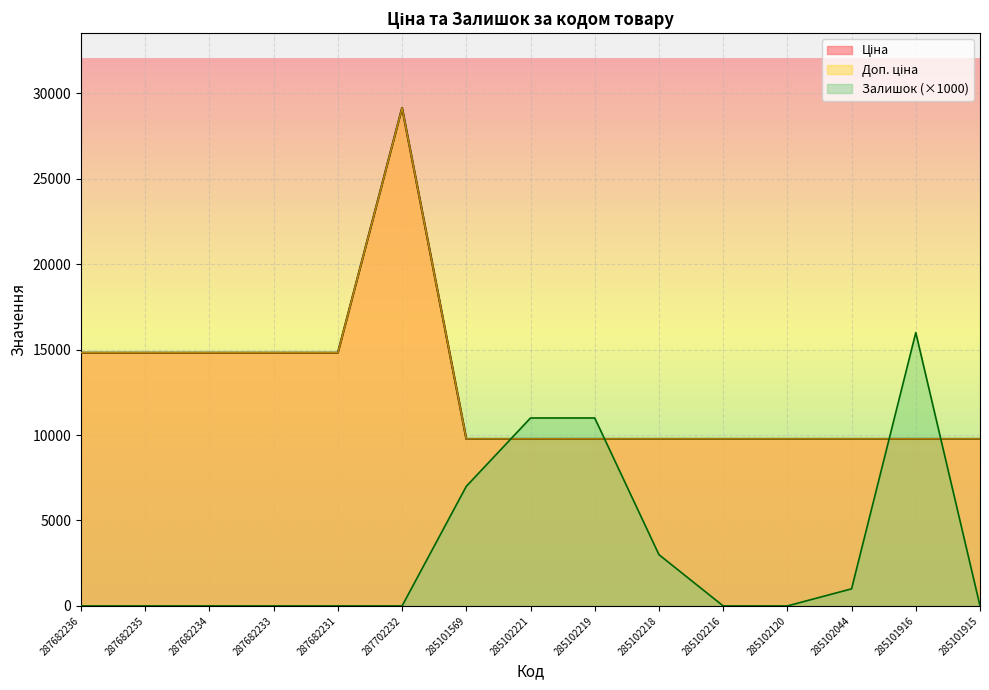

What position from the left is 285101915?

15